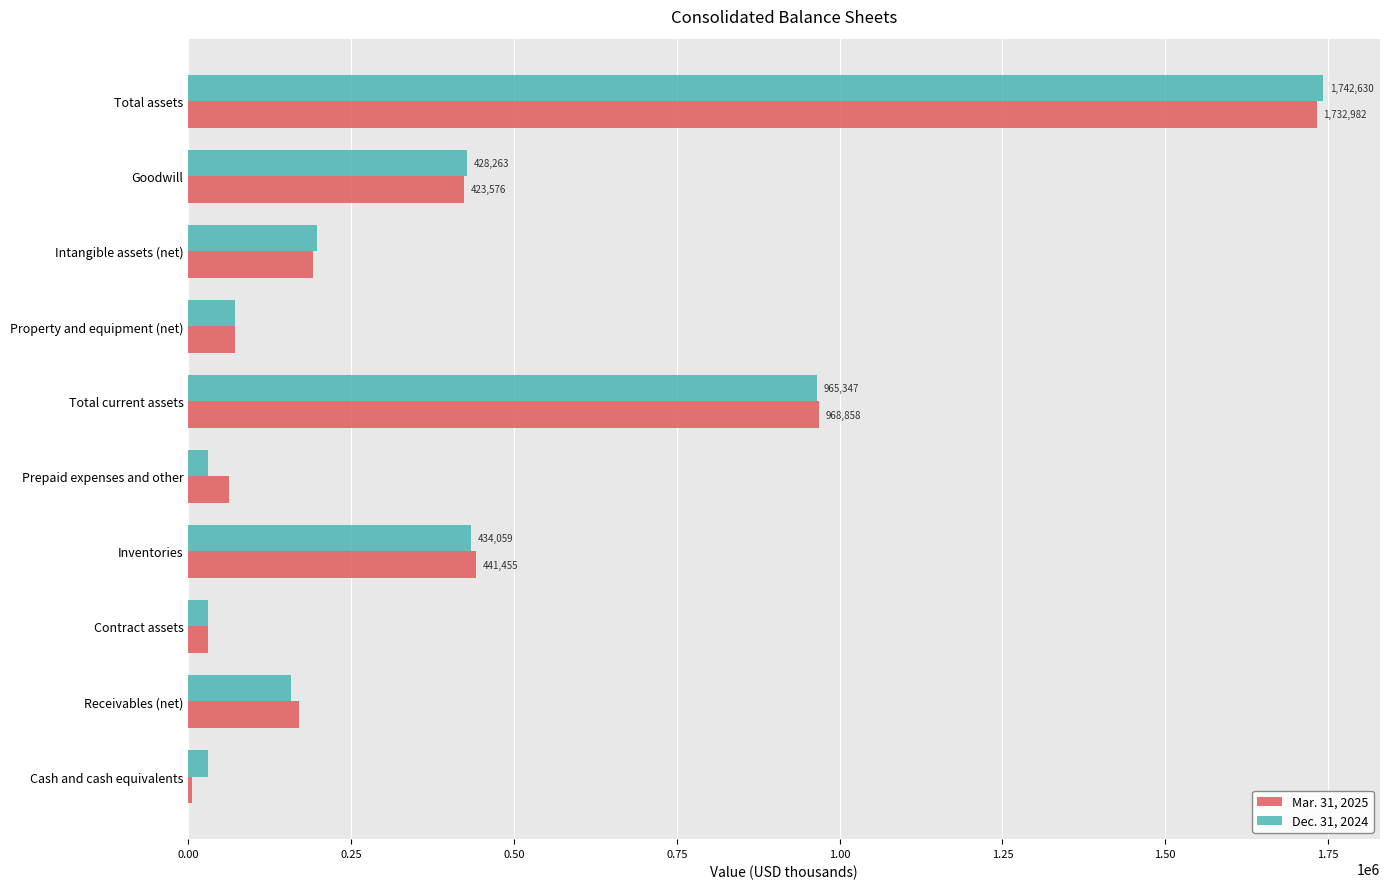

At how many categories does at least one series exceed 707945?

2